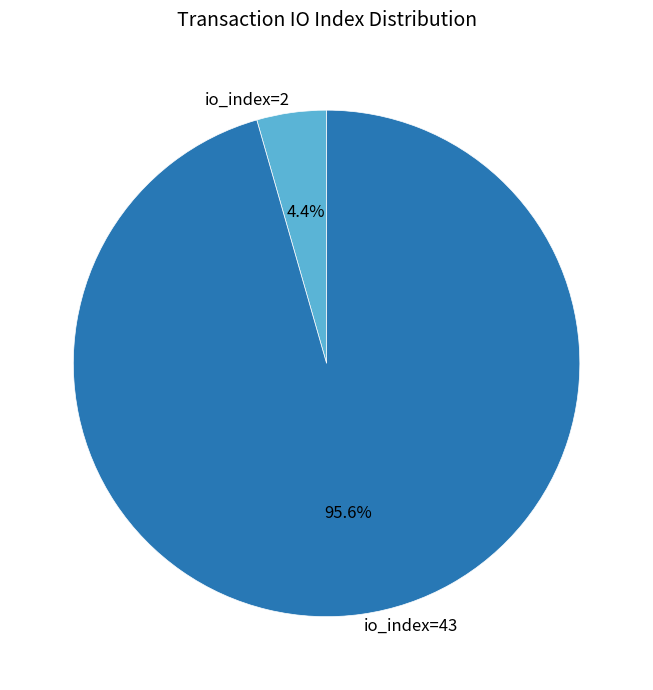

Which has a higher value, io_index=2 or io_index=43?

io_index=43